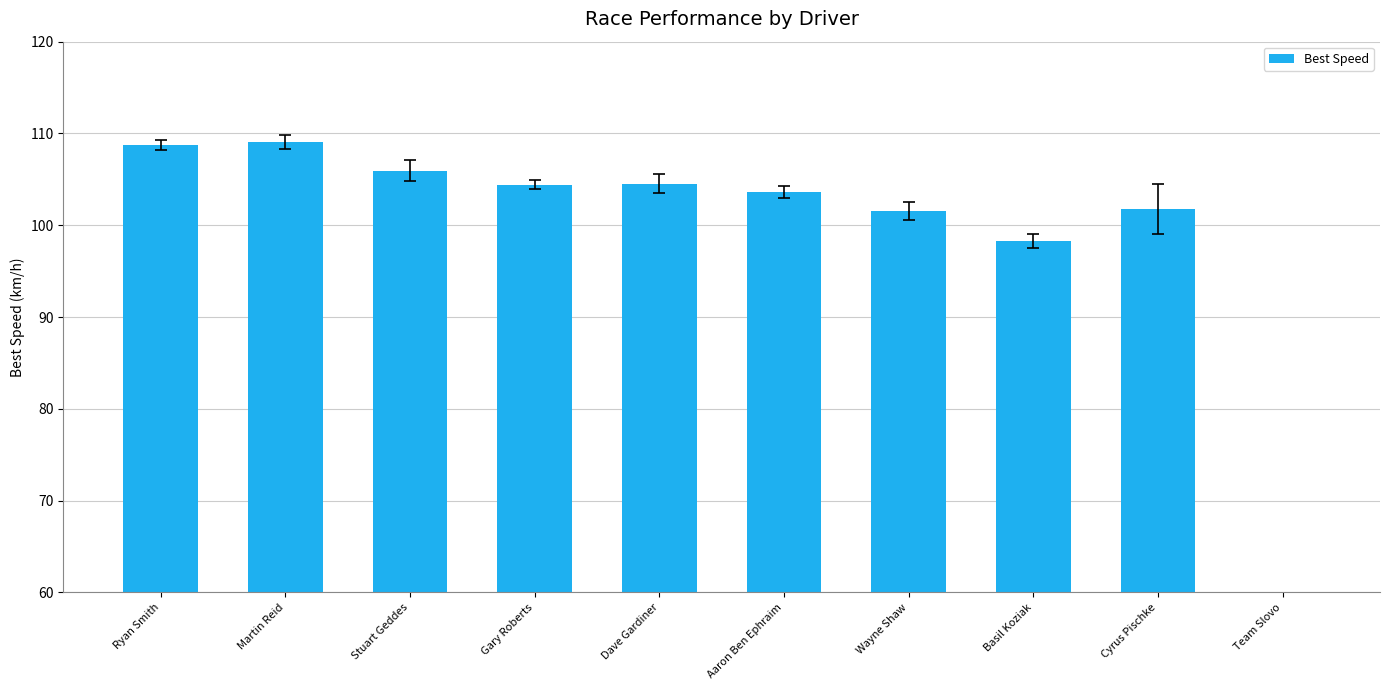

Rank the categories by value from lowest to highest.

Team Slovo, Basil Koziak, Wayne Shaw, Cyrus Pischke, Aaron Ben Ephraim, Gary Roberts, Dave Gardiner, Stuart Geddes, Ryan Smith, Martin Reid